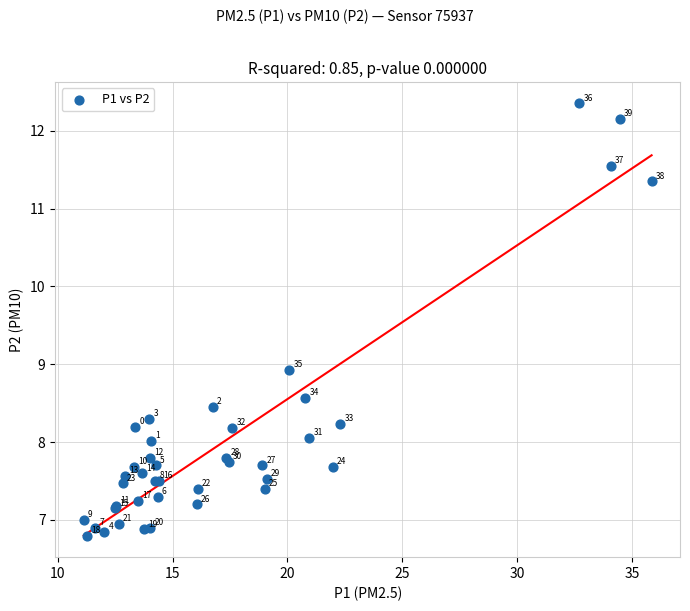

What Y value in the scatter plot is closest to 9?

8.9